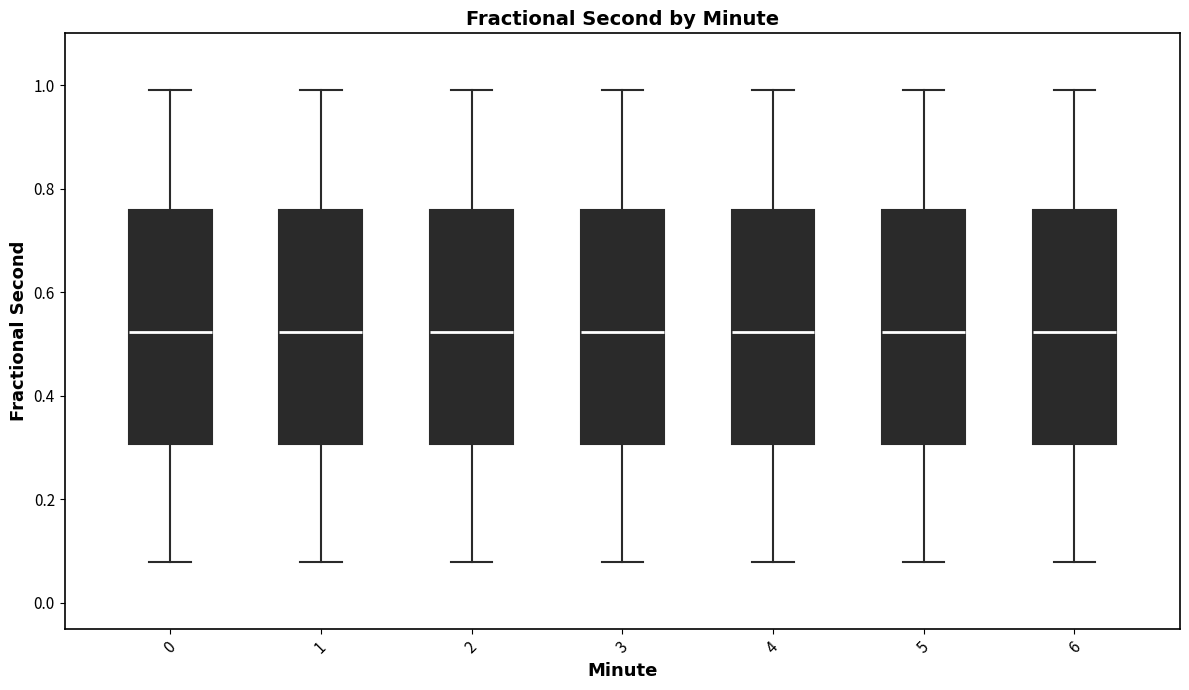

Reading left to right, transcribe this box plot: for each box, give where its median line is, the range the box spans, and where its two whiskers end, as read against the y-axis. The values are not printed on the chart, so give them approximately, as read against the axis.

0: median 0.52, box 0.30 to 0.76, whiskers 0.08 to 0.98
1: median 0.52, box 0.30 to 0.76, whiskers 0.08 to 0.98
2: median 0.52, box 0.30 to 0.76, whiskers 0.08 to 0.98
3: median 0.52, box 0.30 to 0.76, whiskers 0.08 to 0.98
4: median 0.52, box 0.30 to 0.76, whiskers 0.08 to 0.98
5: median 0.52, box 0.30 to 0.76, whiskers 0.08 to 0.98
6: median 0.52, box 0.30 to 0.76, whiskers 0.08 to 0.98